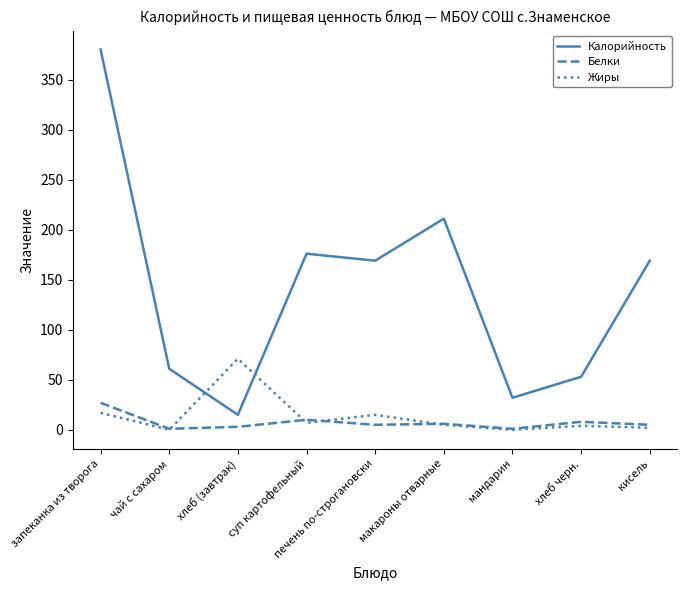

What is the greatest value displayed?

380